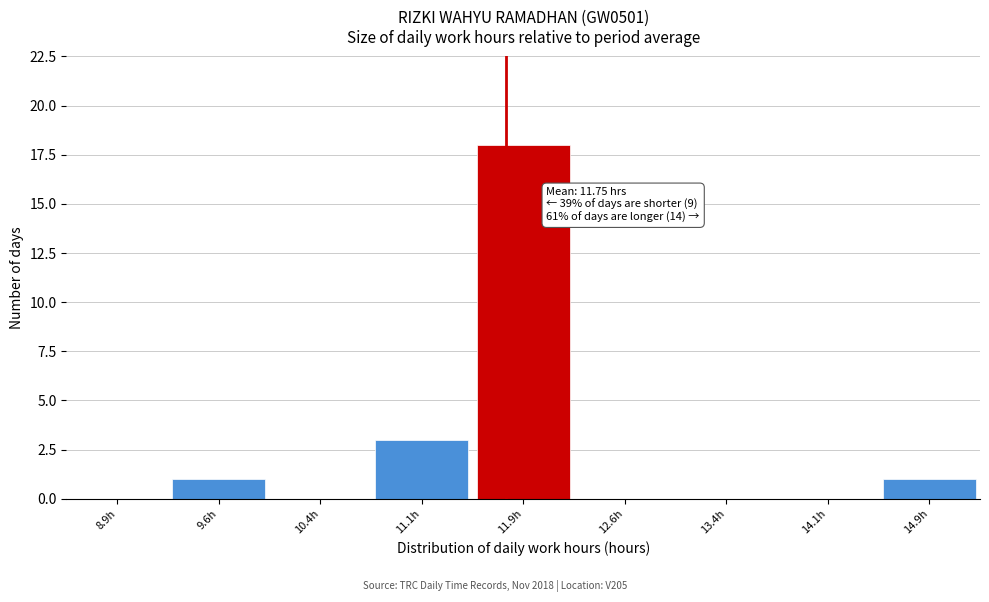

Over which range of the x-axis is the bar tallest?

11.50 to 12.25